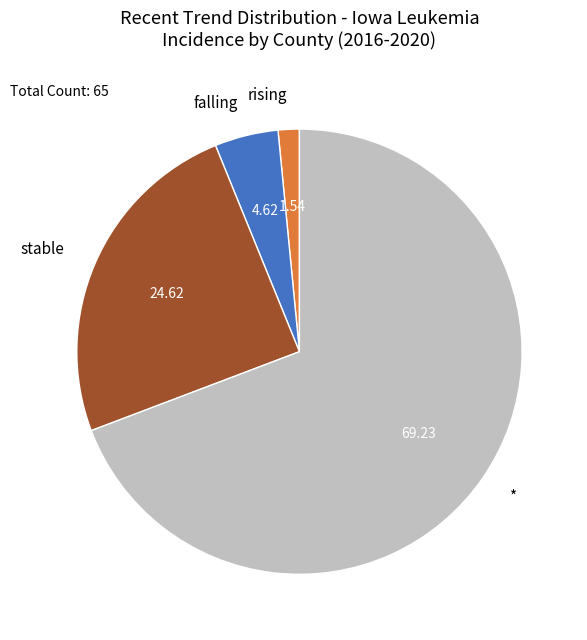

Between rising and *, which is larger?

*